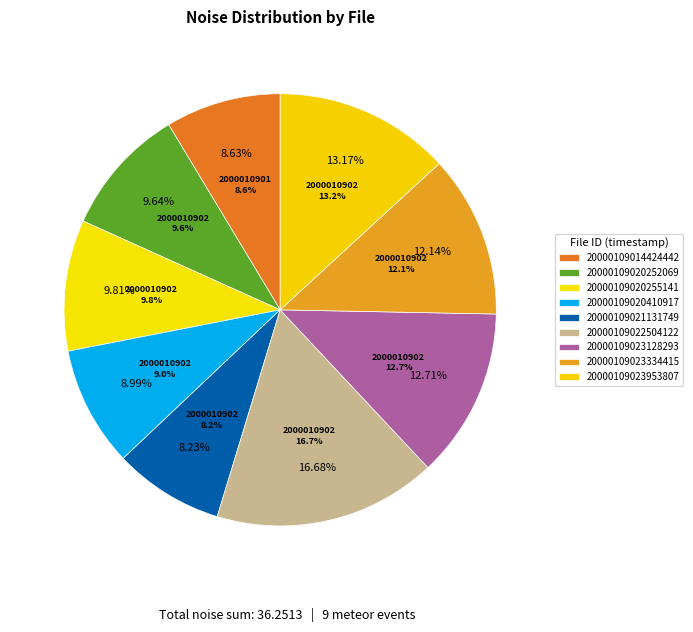

Rank the categories by value from lowest to highest.

20000109021131749, 20000109014424442, 20000109020410917, 20000109020252069, 20000109020255141, 20000109023334415, 20000109023128293, 20000109023953807, 20000109022504122